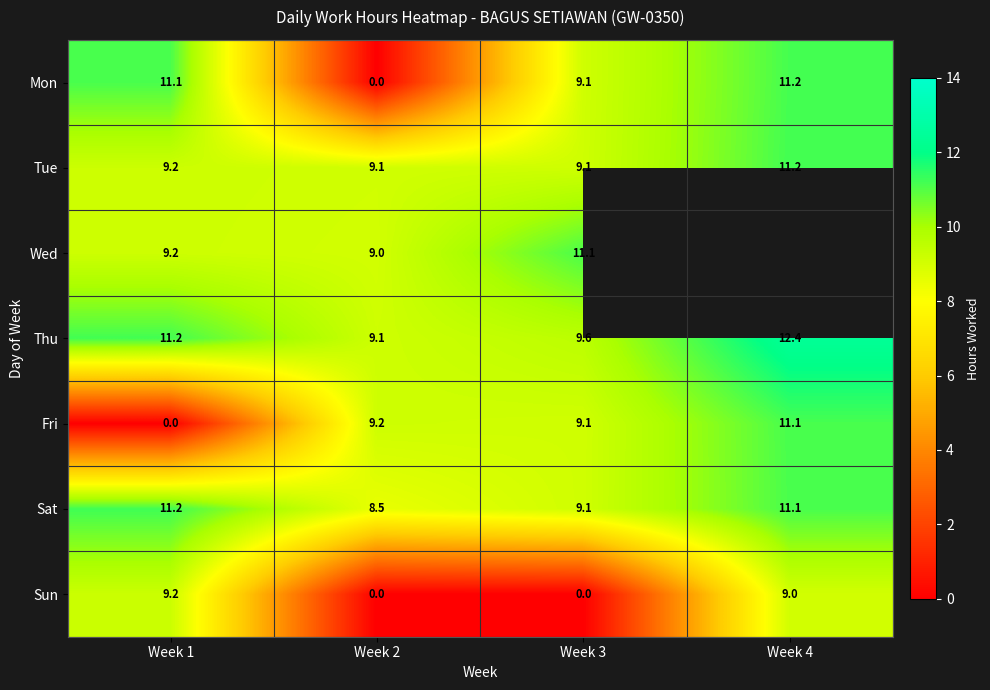

What is the lowest value of the Thu series?

9.1